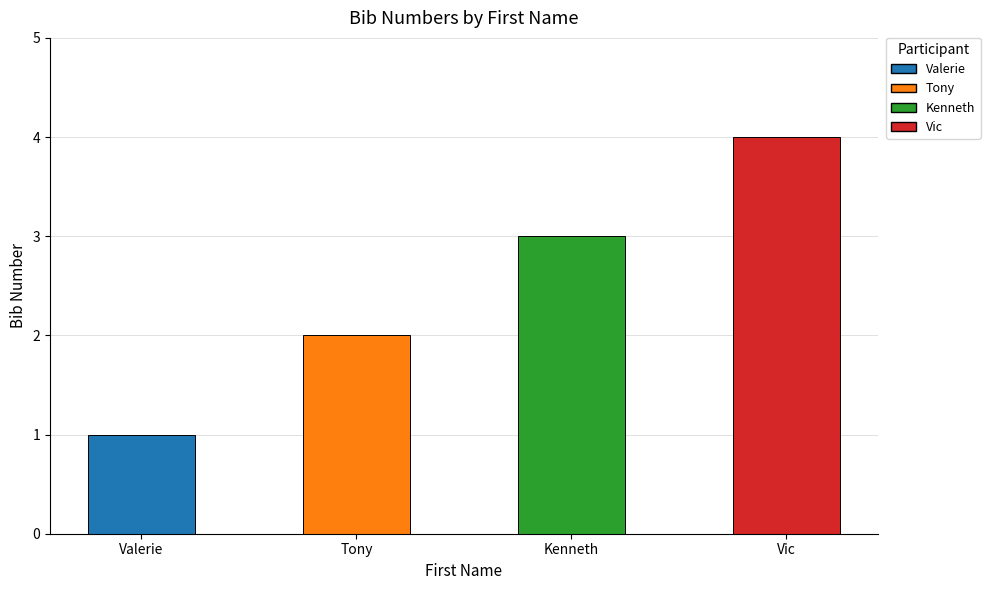

True or false: the data shows 2 at Valerie.

False